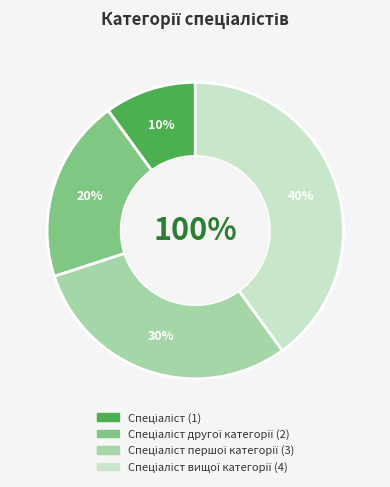

To the nearest percent, what percentage of the pie is Спеціаліст першої категорії?

30%